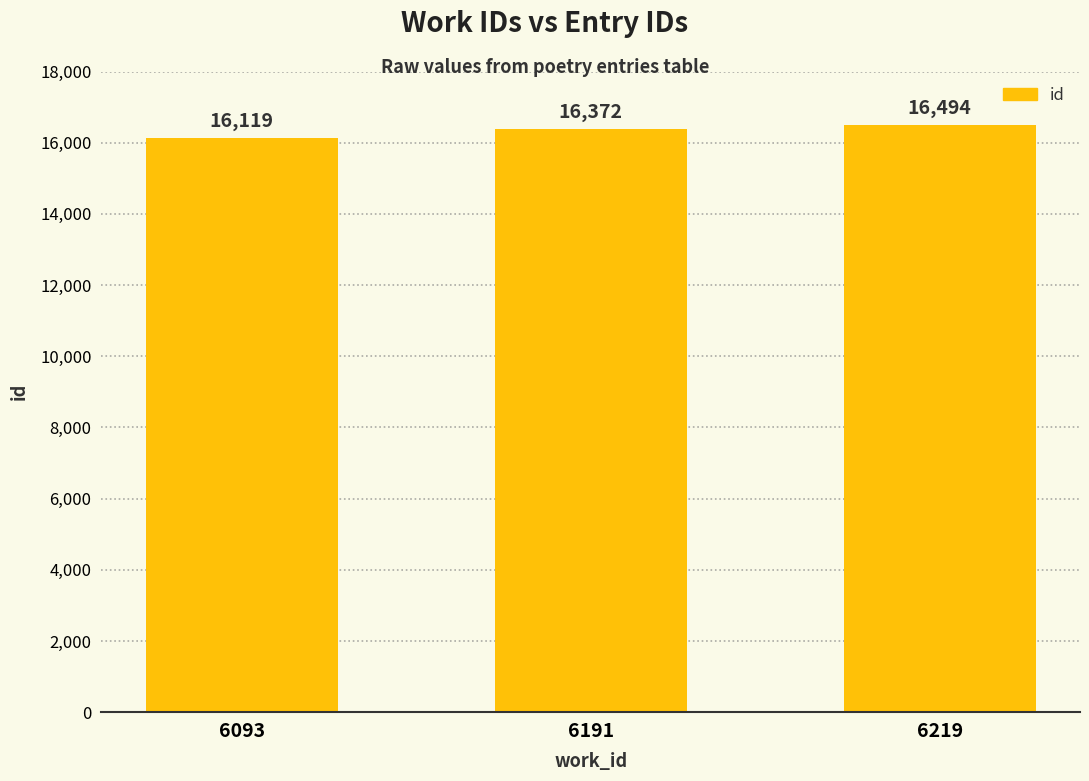

Reading left to right, transcribe all the data shown in this chart.

16119	16372	16494